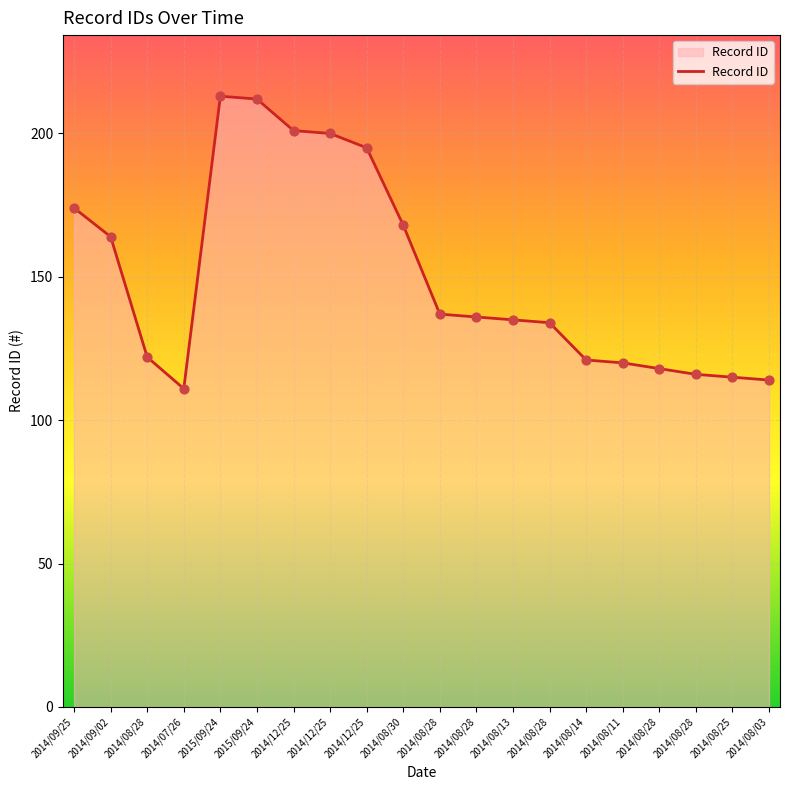

Is this an area chart (filled region under the line)?

Yes